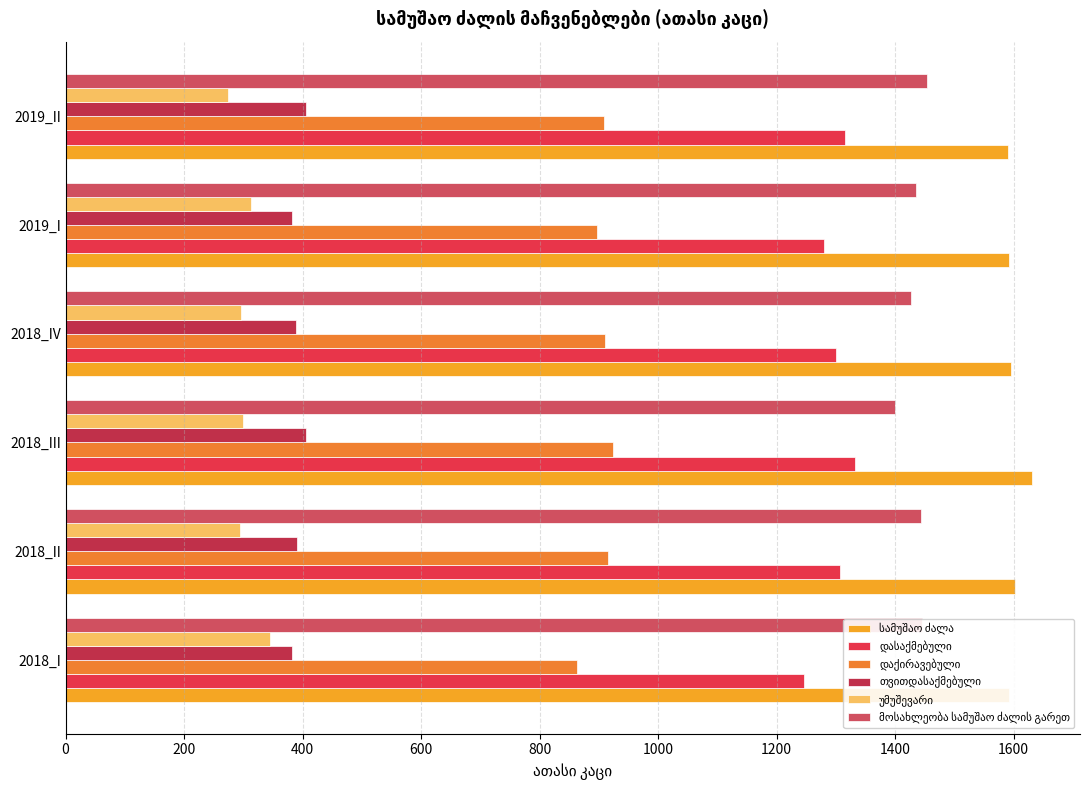

What is the difference between the second highest and second lowest values in the დასაქმებული series?

35.9